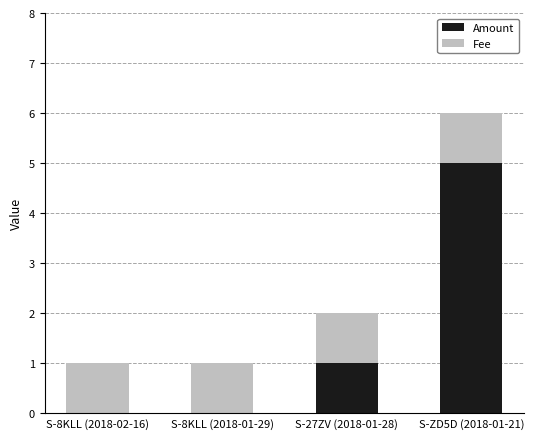

Count the number of data series in this chart.

2